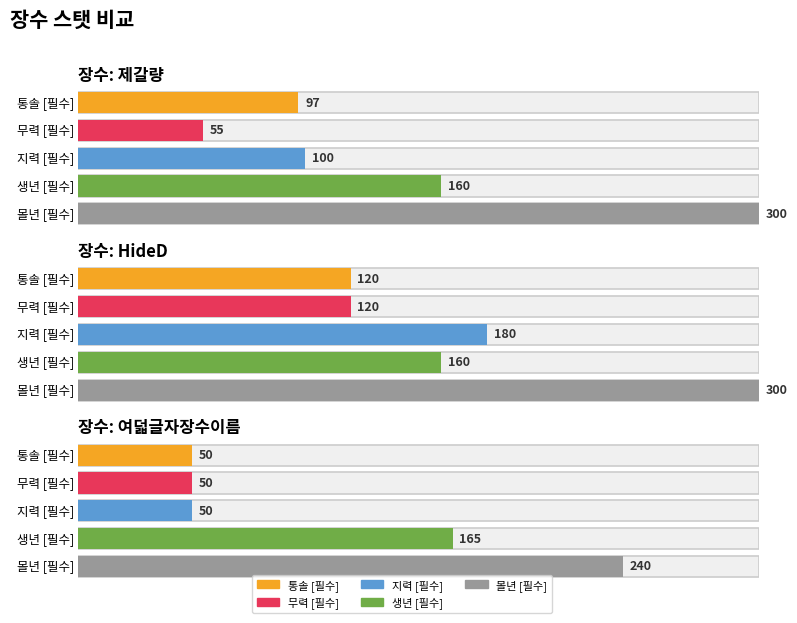

Is the value of 통솔
[필수] at HideD greater than the value of 지력
[필수] at HideD?

No